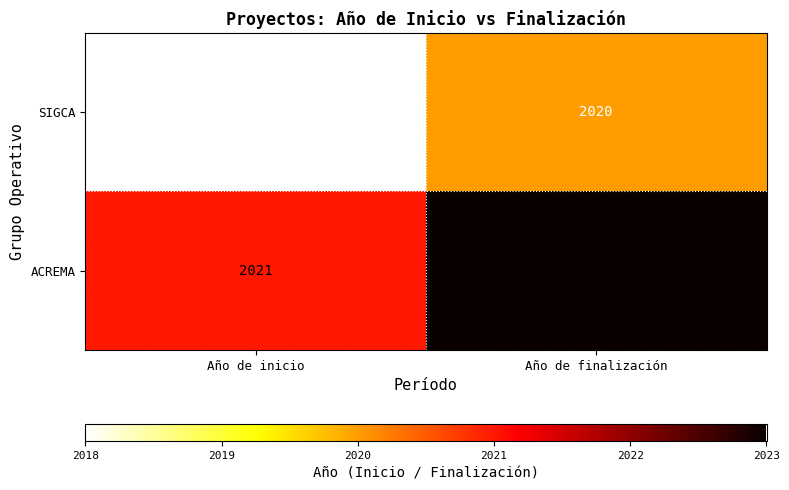

Which category has the lowest value across all series?

Año de inicio